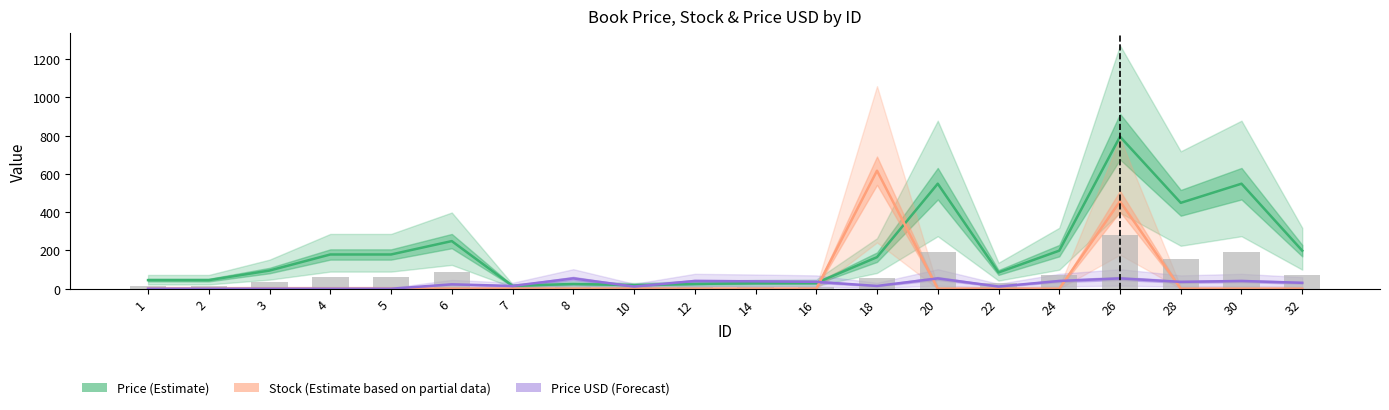

How many values in Stock (Partial data) are above zero?

2